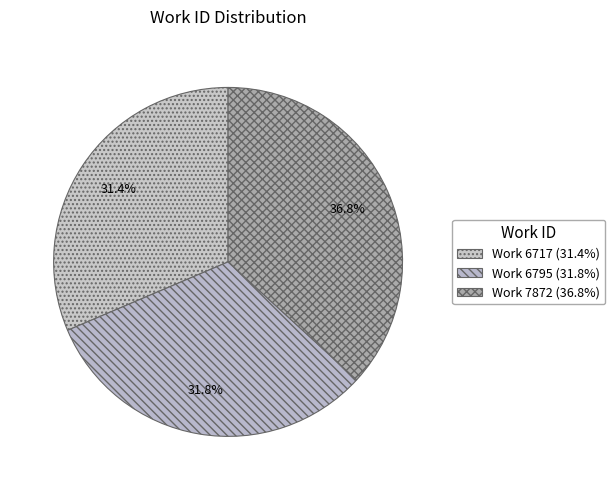

How many segments does this pie chart have?

3